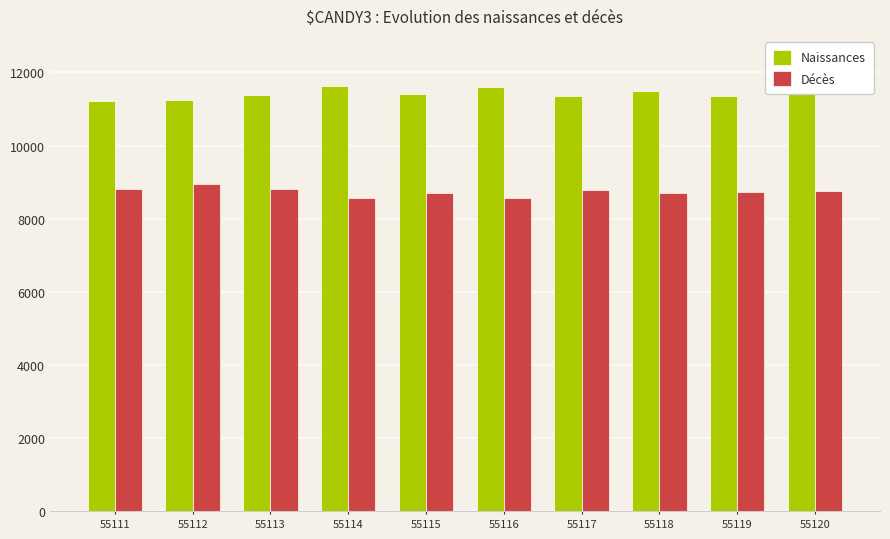

What is the minimum value shown in the chart?

8567